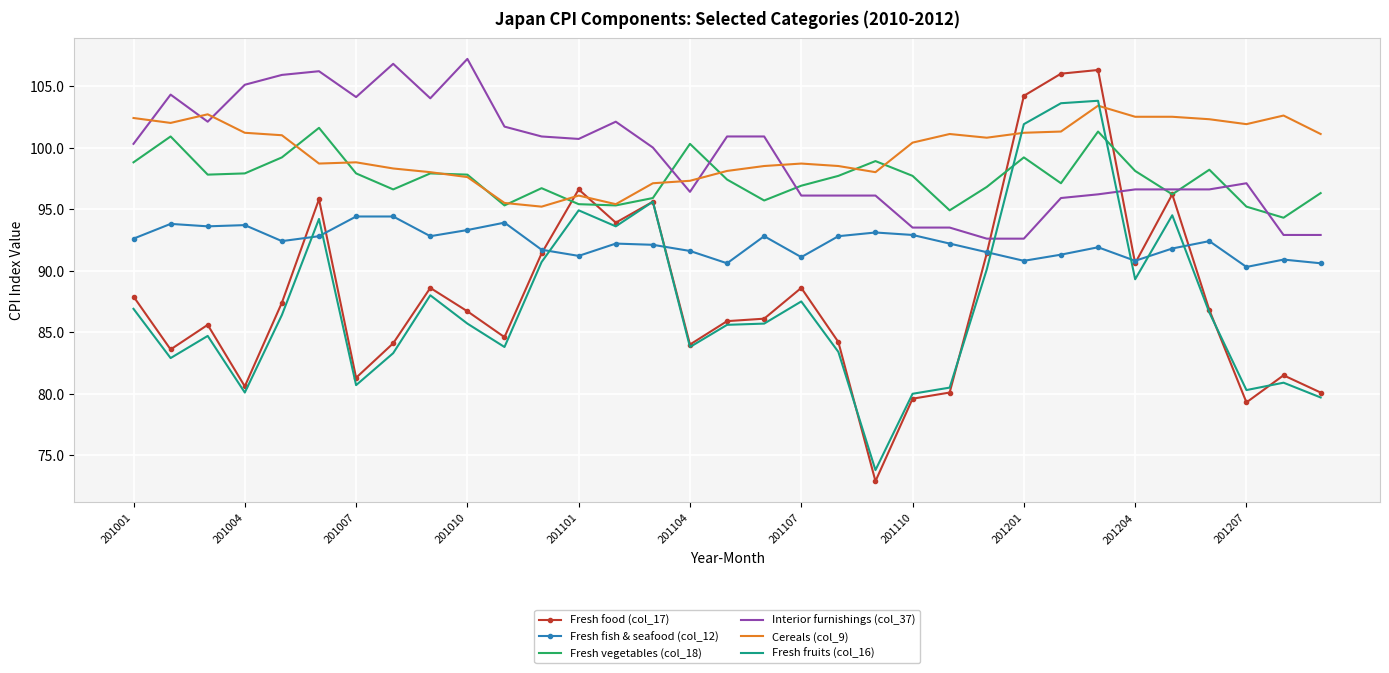

What is the maximum value for Fresh food (col_17)?

106.3